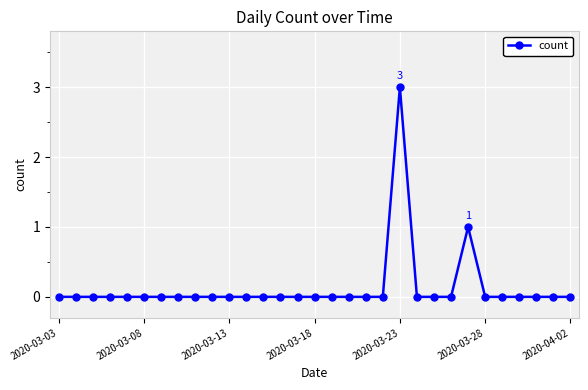

What is the sum of all values?

4